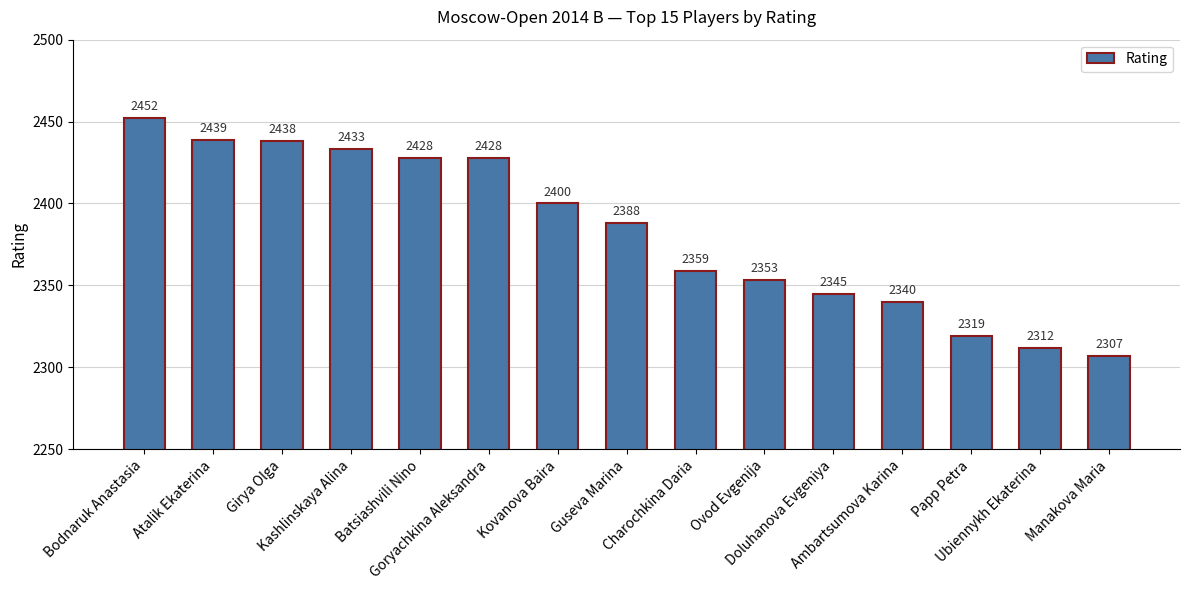

What is the change in value from Goryachkina Aleksandra to Ambartsumova Karina?

-88